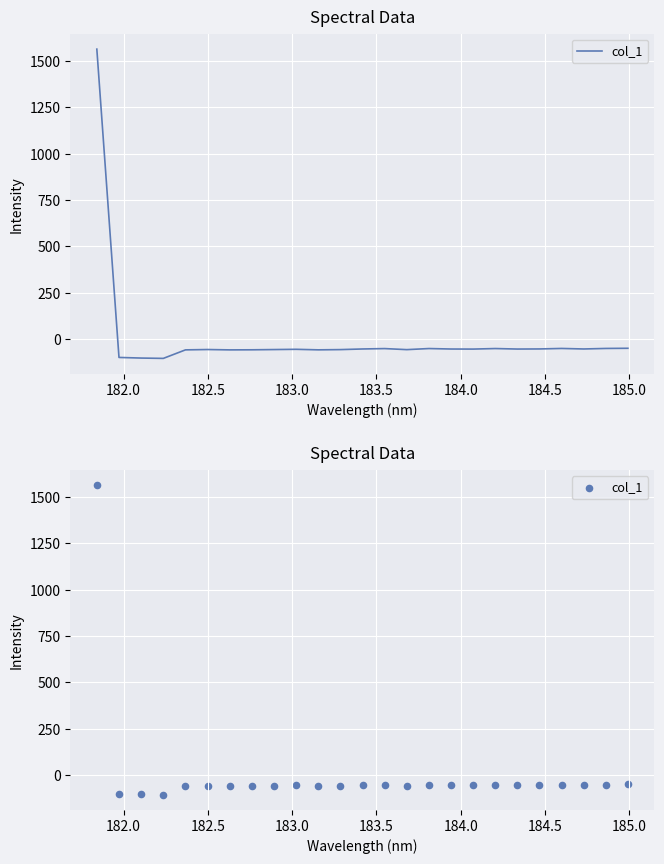

What is the change in value from 182.5 to 183.0?

-1.8